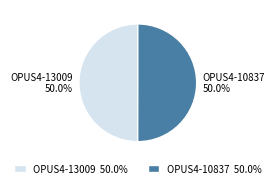

What percentage do OPUS4-13009 and OPUS4-10837 together represent?

100.0%